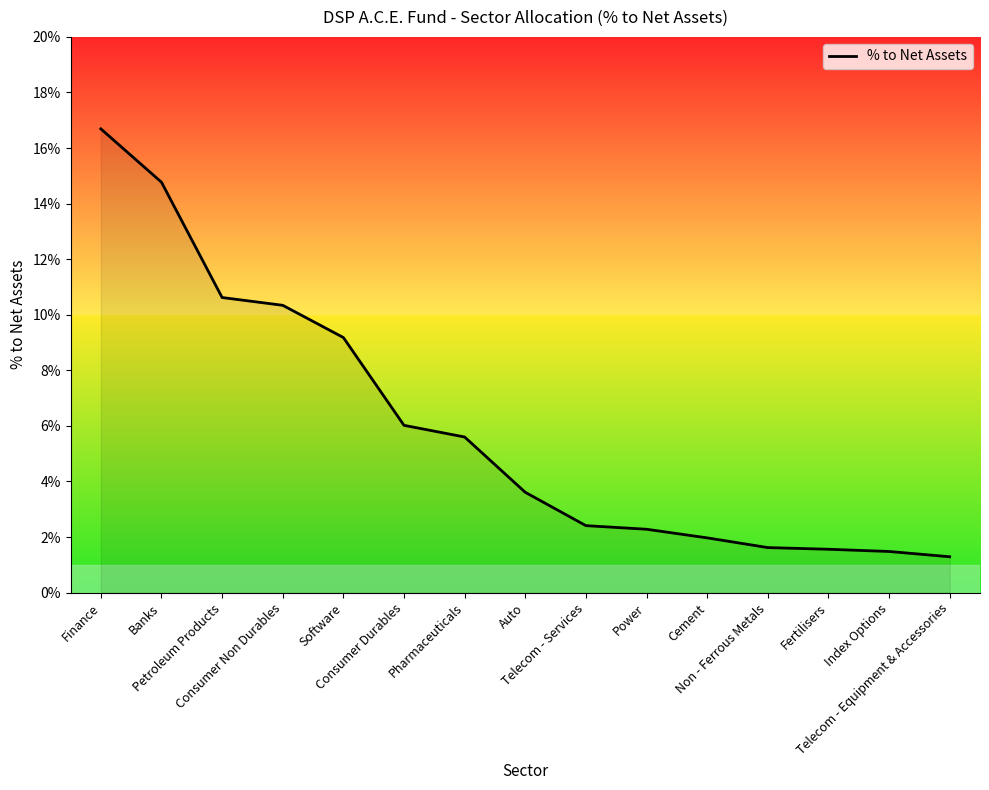

Rank the categories by value from highest to lowest.

Finance, Banks, Petroleum Products, Consumer Non Durables, Software, Consumer Durables, Pharmaceuticals, Auto, Telecom - Services, Power, Cement, Non - Ferrous Metals, Fertilisers, Index Options, Telecom - Equipment & Accessories